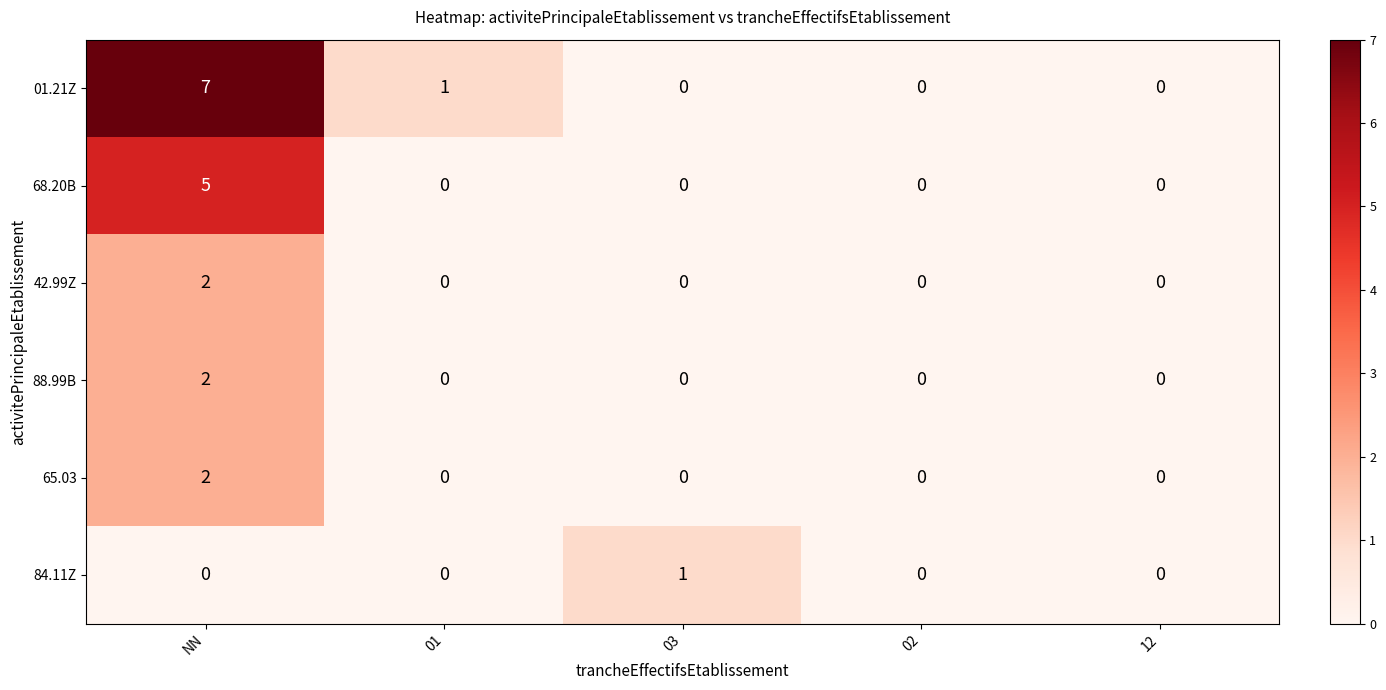

Reading left to right, transcribe all the data shown in this chart.

01.21Z: NN=7	01=1	03=0	02=0	12=0
68.20B: NN=5	01=0	03=0	02=0	12=0
42.99Z: NN=2	01=0	03=0	02=0	12=0
88.99B: NN=2	01=0	03=0	02=0	12=0
65.03: NN=2	01=0	03=0	02=0	12=0
84.11Z: NN=0	01=0	03=1	02=0	12=0